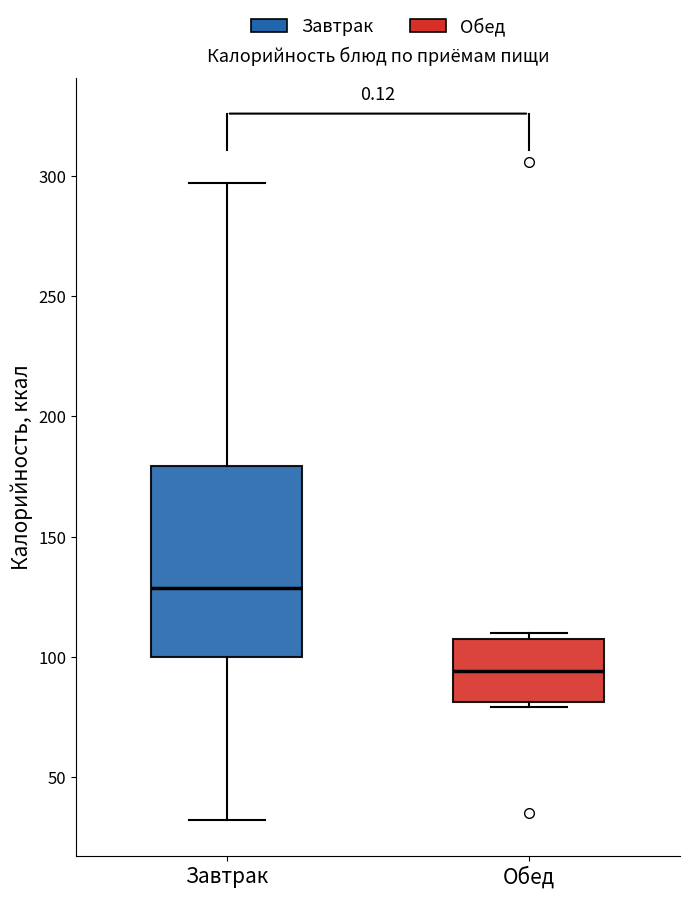

Reading left to right, transcribe this box plot: for each box, give where its median line is, the range the box spans, and where its two whiskers end, as read against the y-axis. The values are not printed on the chart, so give them approximately, as read against the axis.

Завтрак: median 130, box 100 to 180, whiskers 30 to 295
Обед: median 95, box 80 to 110, whiskers 80 (just below the box's lower edge) to 110 (just above the box's upper edge)